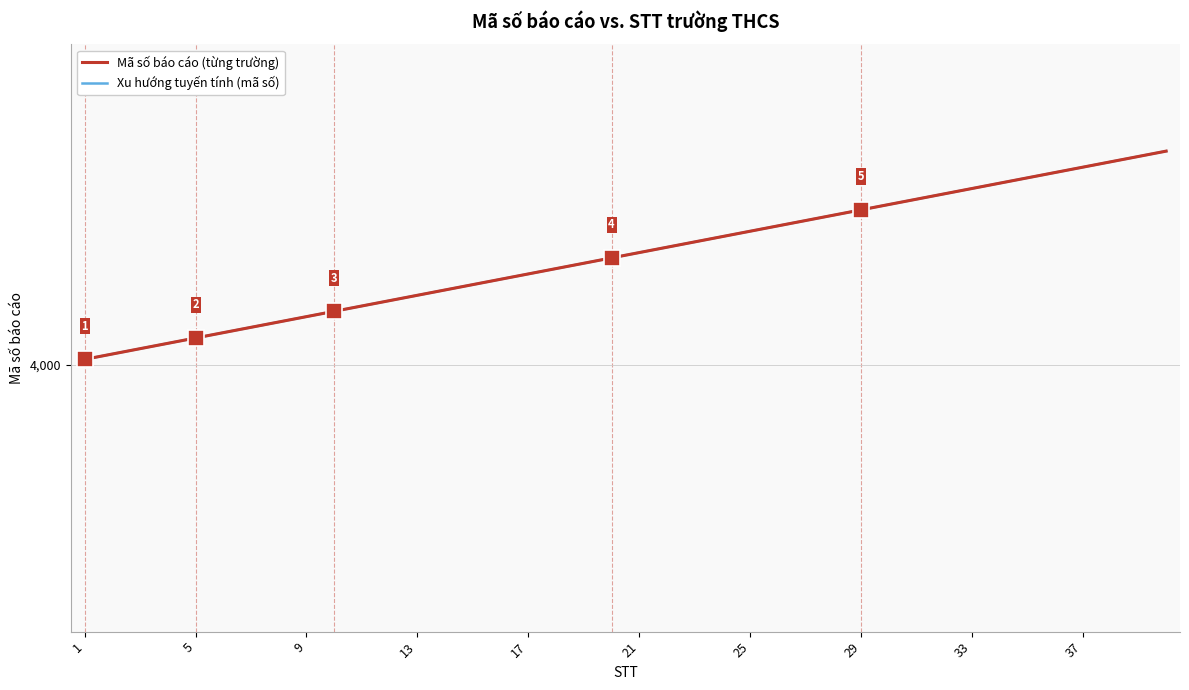

Reading left to right, extract all data points from this chart.

Mã số báo cáo (từng trường): 4001	4002	4003	4004	4005	4006	4007	4008	4009	4010	4011	4012	4013	4014	4015	4016	4017	4018	4019	4020	4021	4022	4023	4024	4025	4026	4027	4028	4029	4030	4031	4032	4033	4034	4035	4036	4037	4038	4039	4040
Xu hướng tuyến tính (mã số): 4001	4002	4003	4004	4005	4006	4007	4008	4009	4010	4011	4012	4013	4014	4015	4016	4017	4018	4019	4020	4021	4022	4023	4024	4025	4026	4027	4028	4029	4030	4031	4032	4033	4034	4035	4036	4037	4038	4039	4040